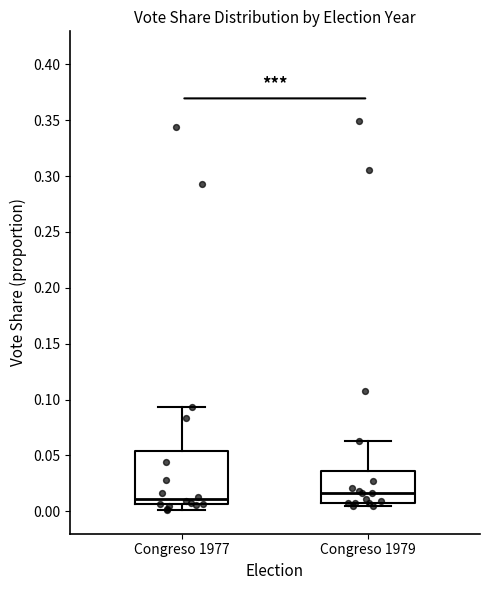

Which box has the lowest median line?

Congreso 1977